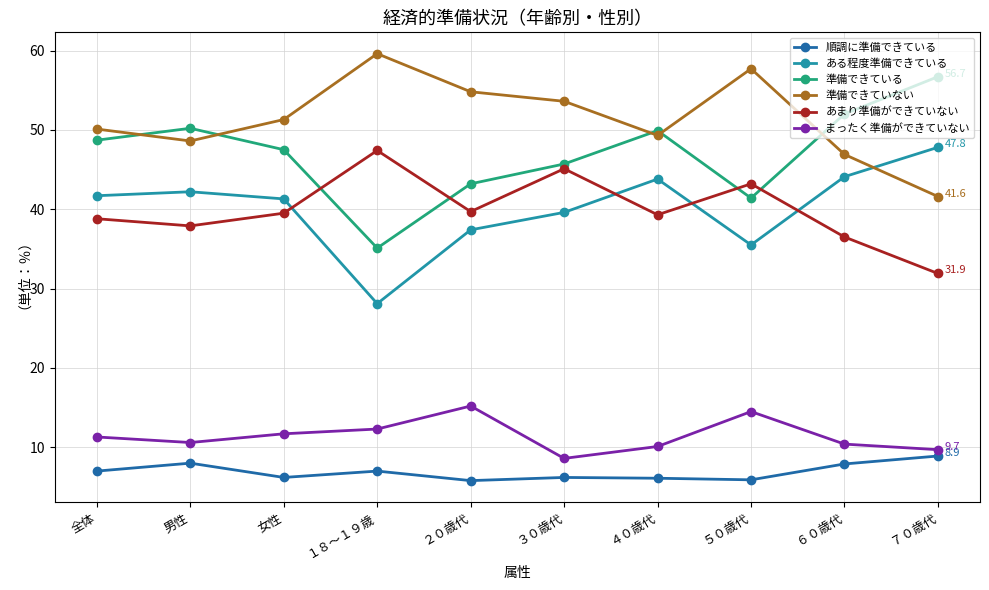

Does the chart display data point markers on the line(s)?

Yes